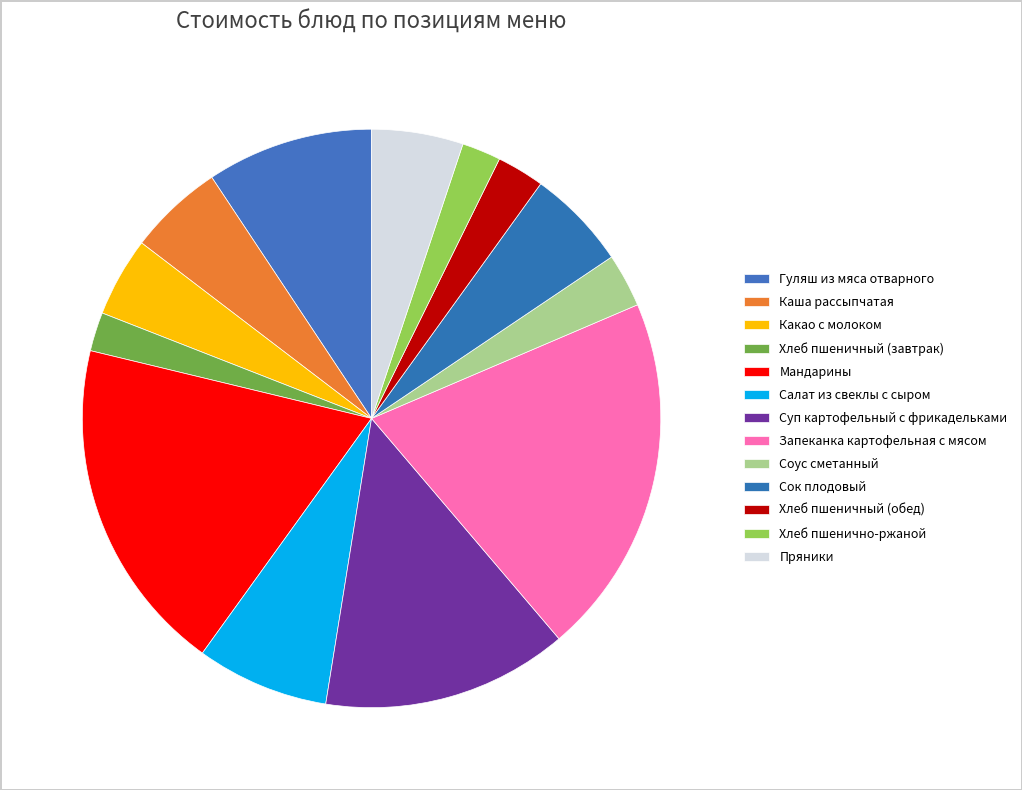

Approximately how many times larger is the value at Запеканка картофельная с мясом compared to Мандарины?

1.1